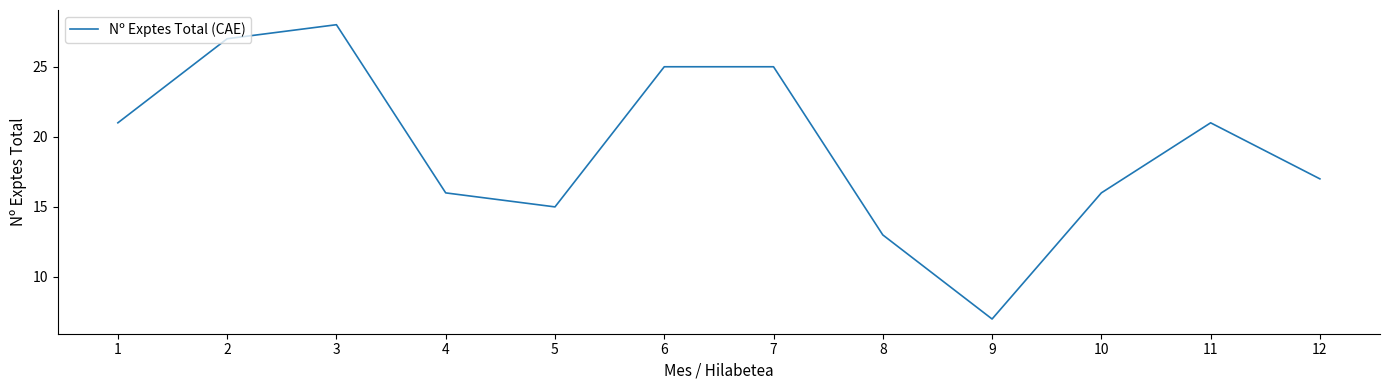

Does the chart have visible grid lines?

No